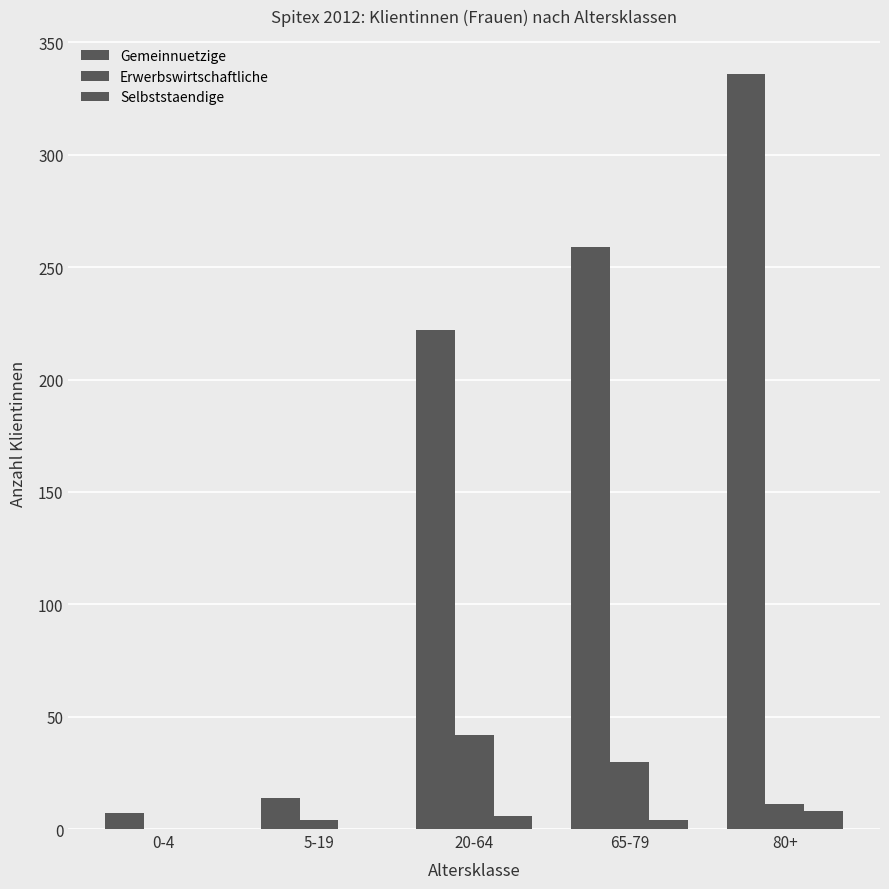

True or false: Selbststaendige has a value of 3 at 65-79.

False